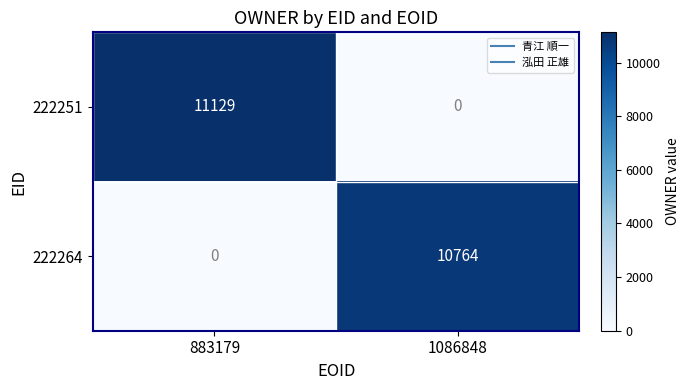

What is the maximum value shown in the chart?

11129